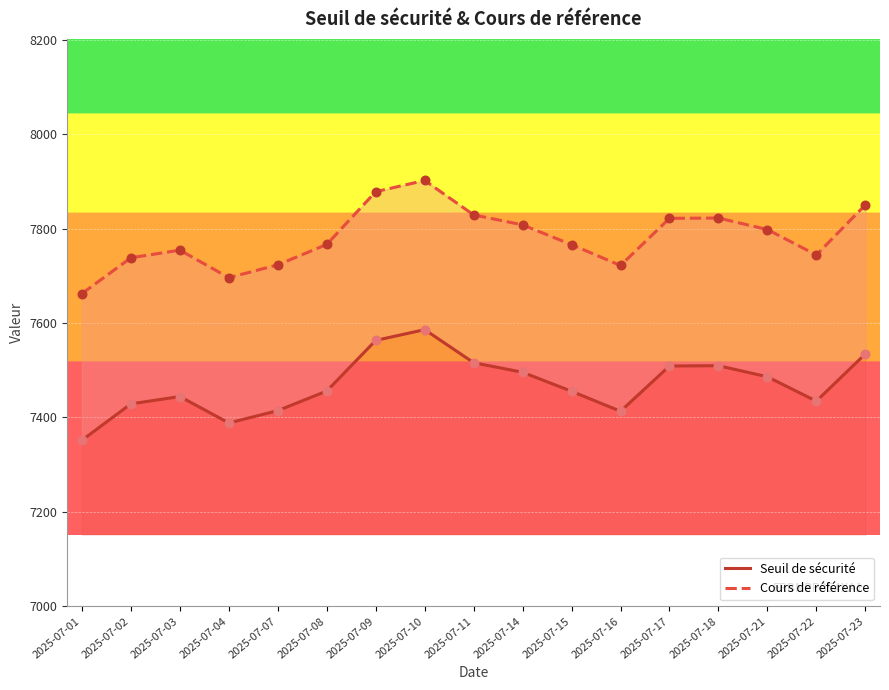

Which series has the largest Y range (max minus min)?

Cours de référence